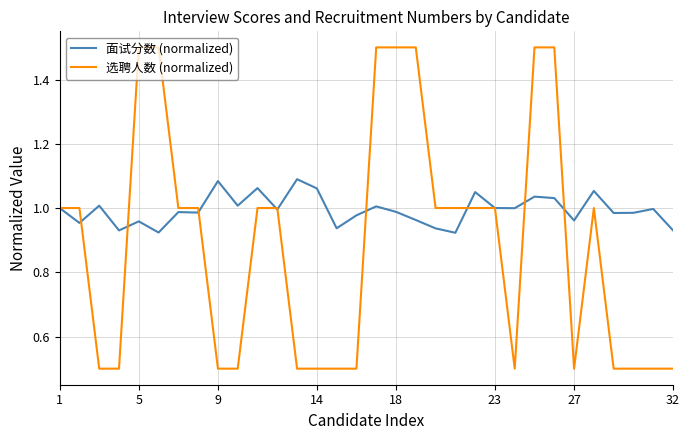

Which series has the largest total across all categories?

面试分数 (normalized)